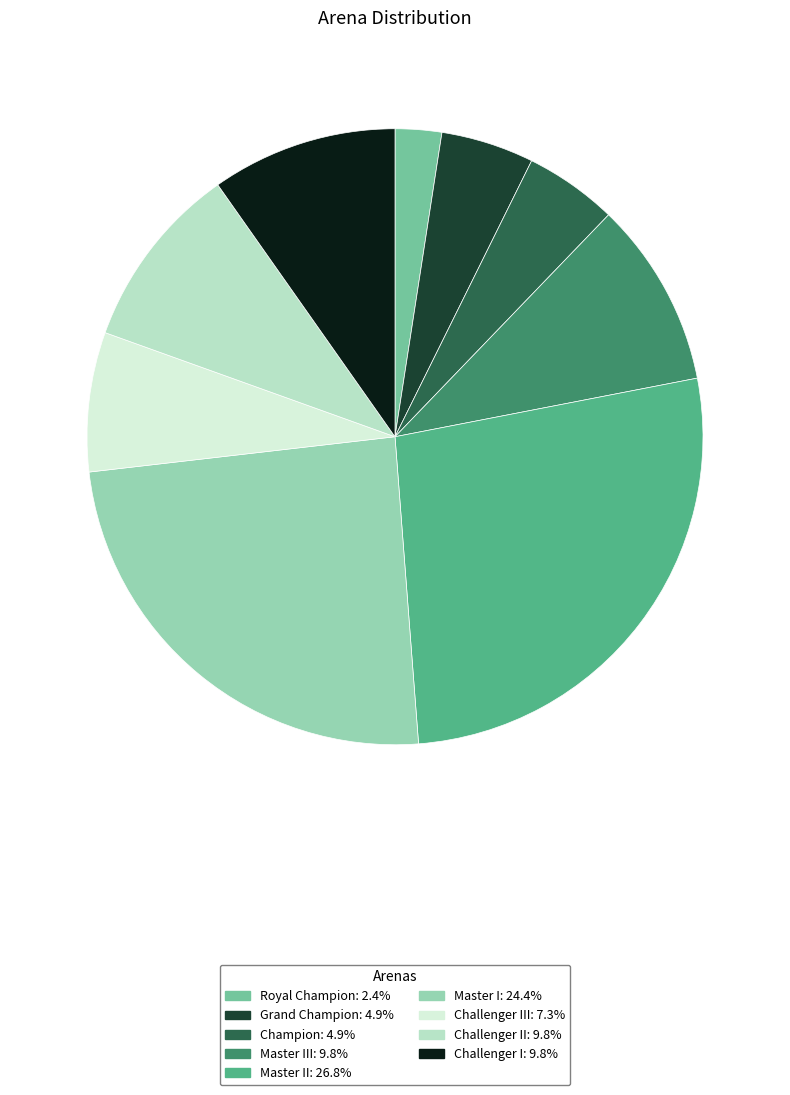

Is there any slice that represents more than half of the pie?

No